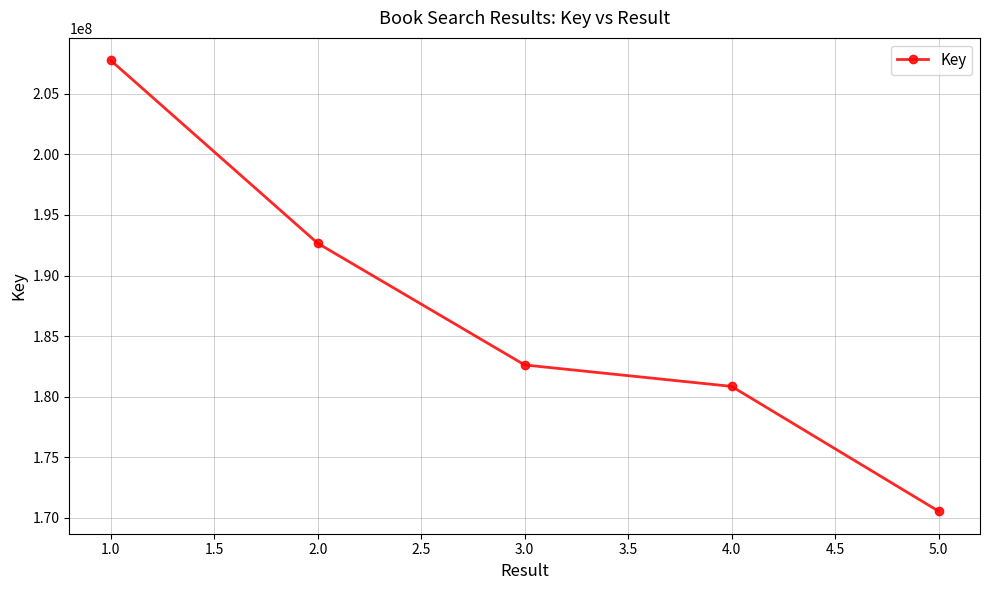

Is it true that the value at 1.0 is 302082868?

False